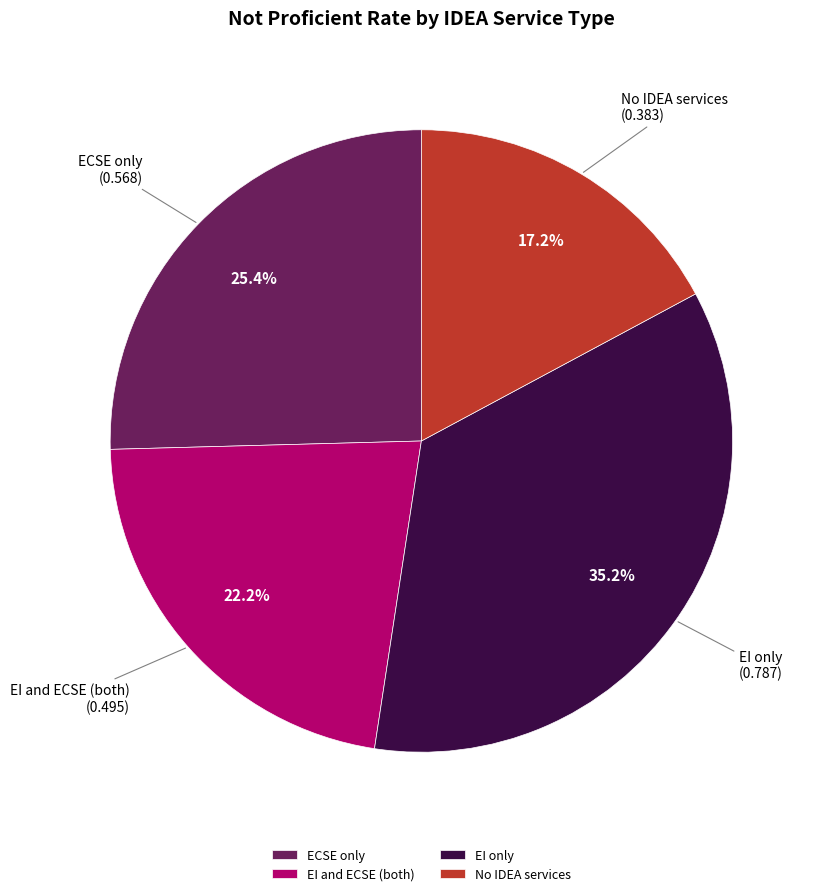

Count the number of slices in the pie.

4